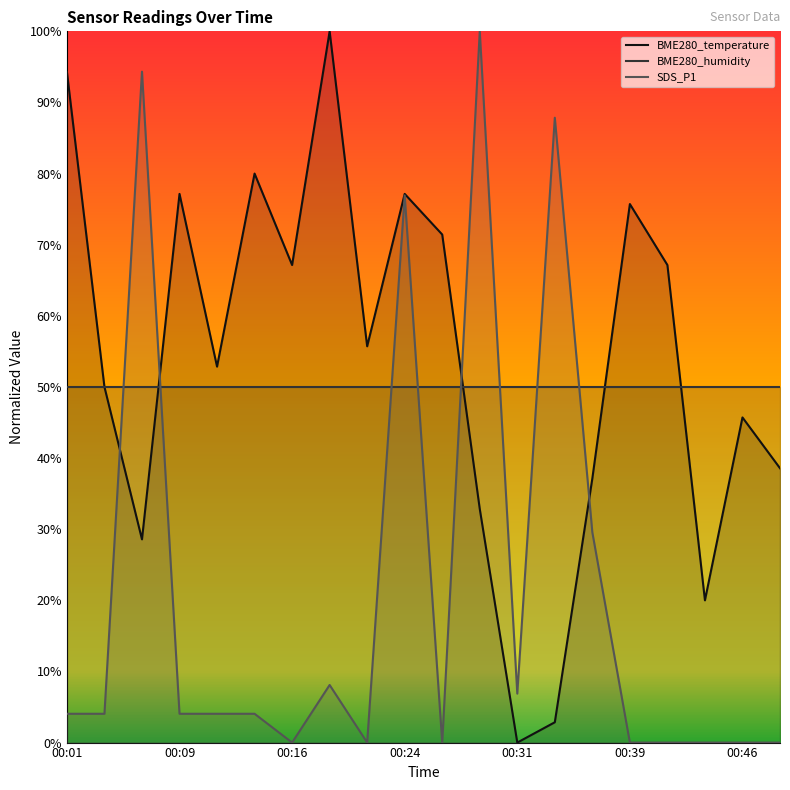

Does the chart display data point markers on the line(s)?

No